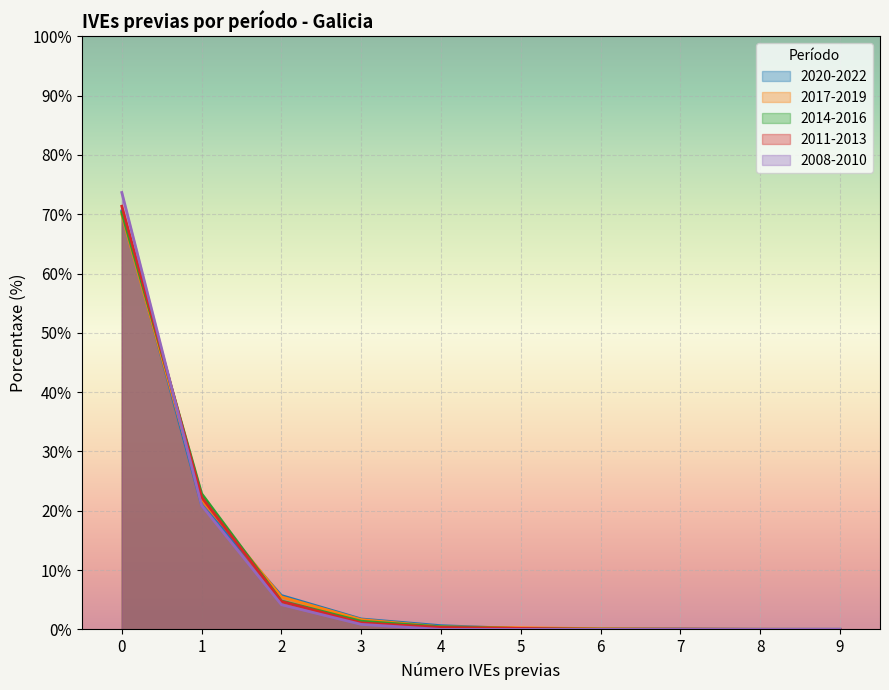

Is it true that 2011-2013 equals 40.5 at 8?

False